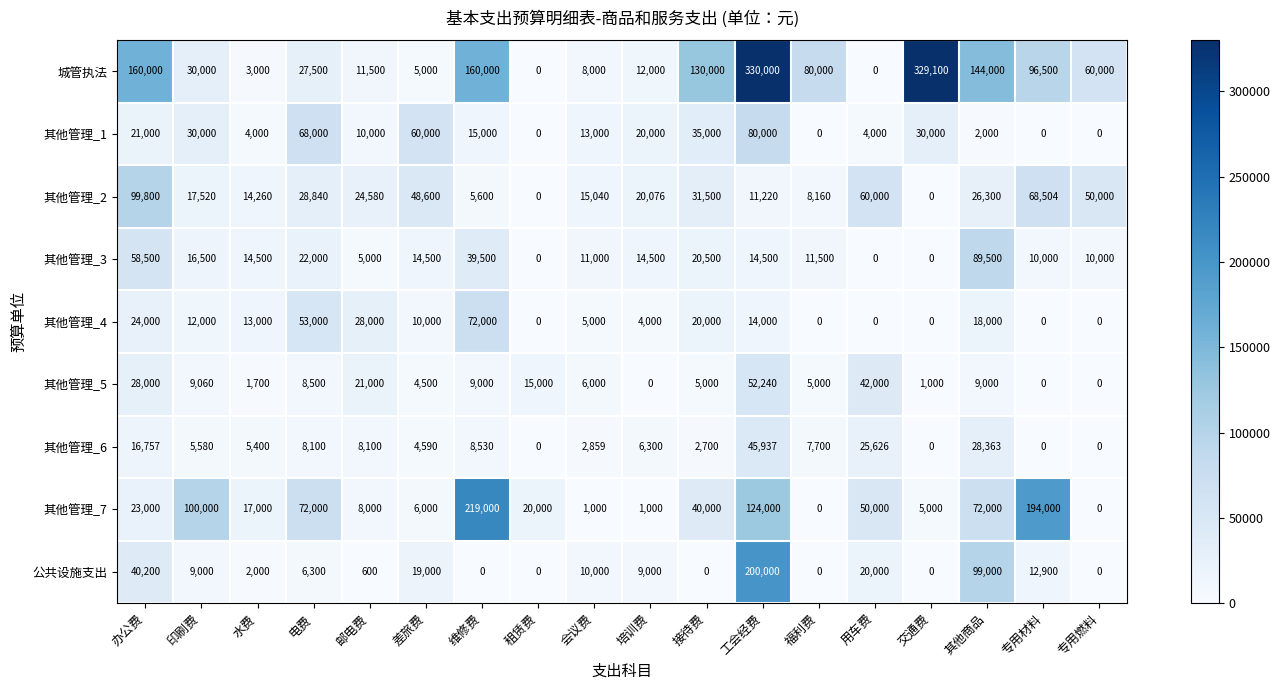

How many distinct data groups are displayed?

9